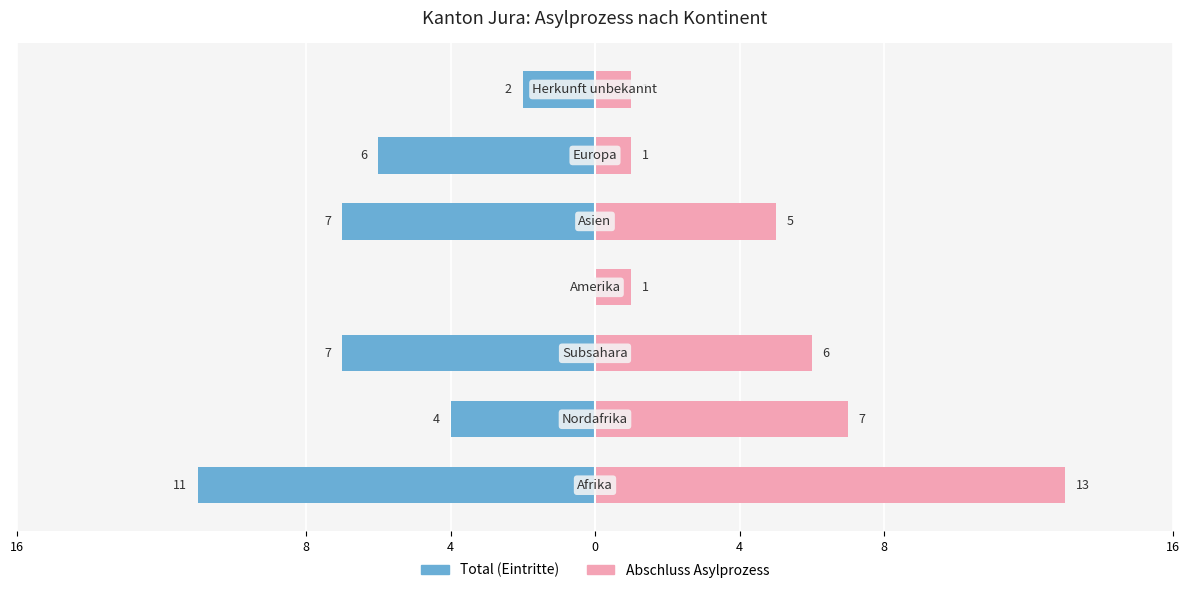

Is it true that Total equals 6 at 0?

False